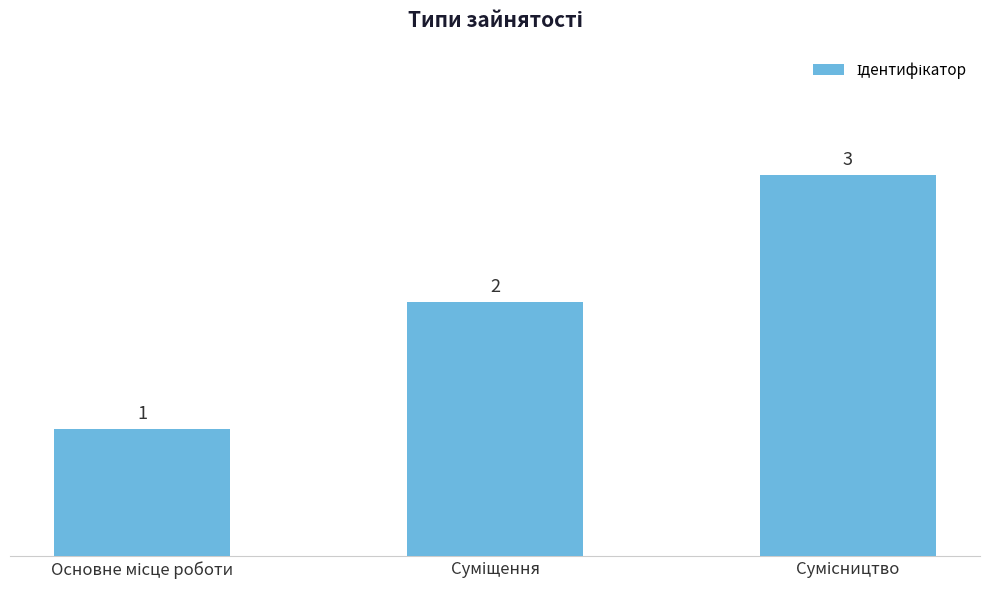

How many data points are less than 2?

1